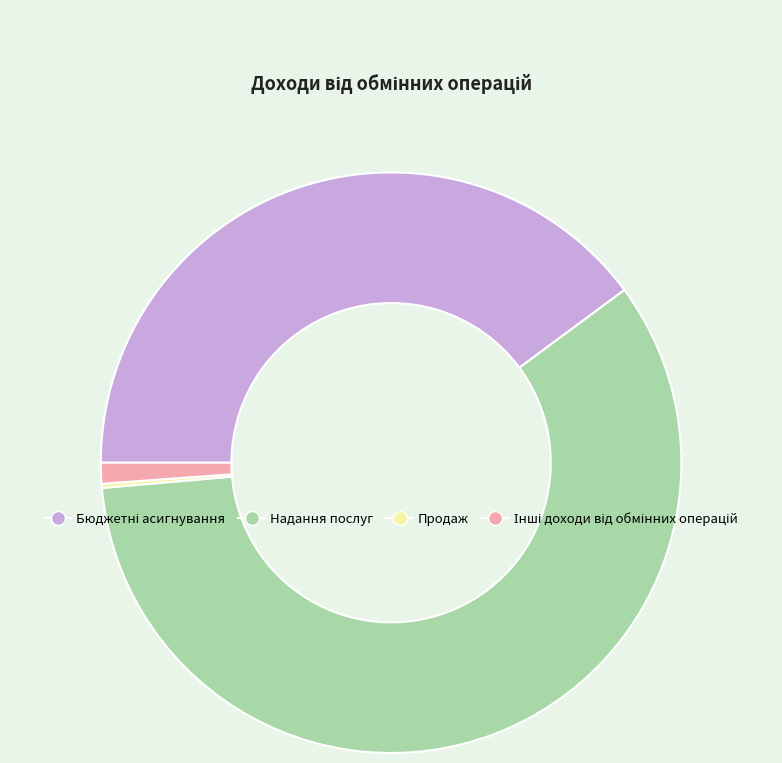

The Надання послуг slice represents 59% of the pie. True or false?

True